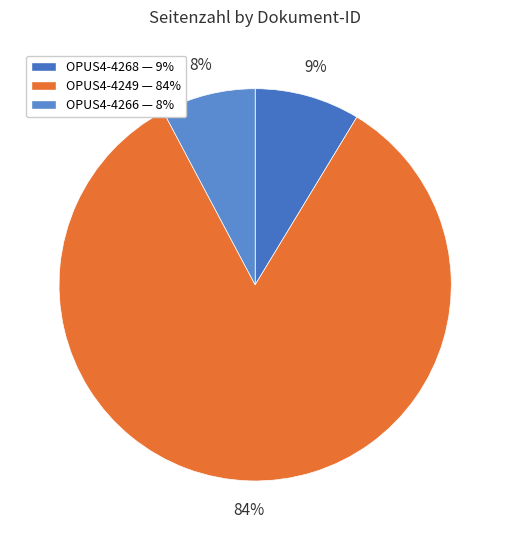

How many segments does this pie chart have?

3